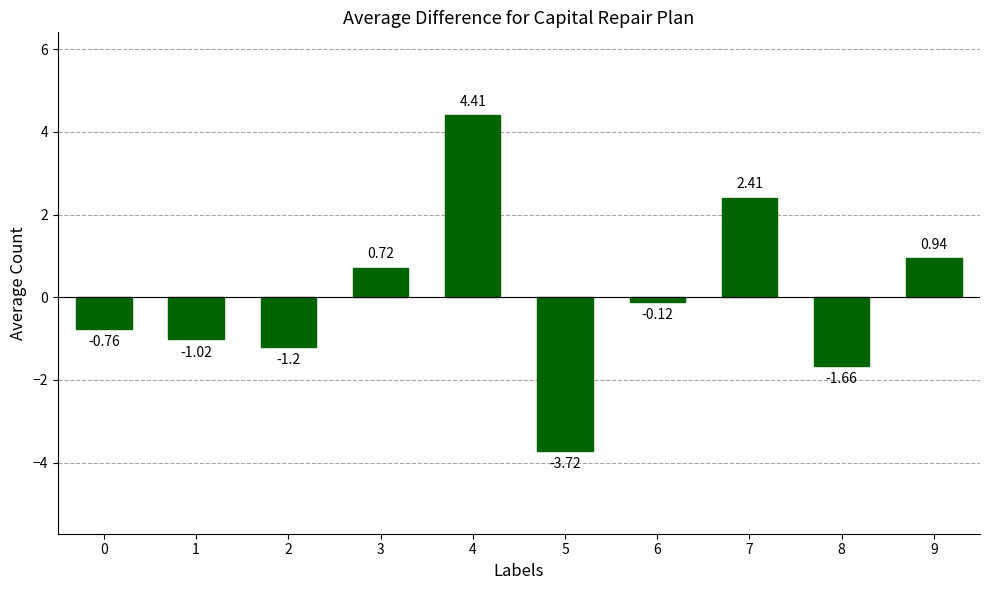

What is the greatest value displayed?

4.4